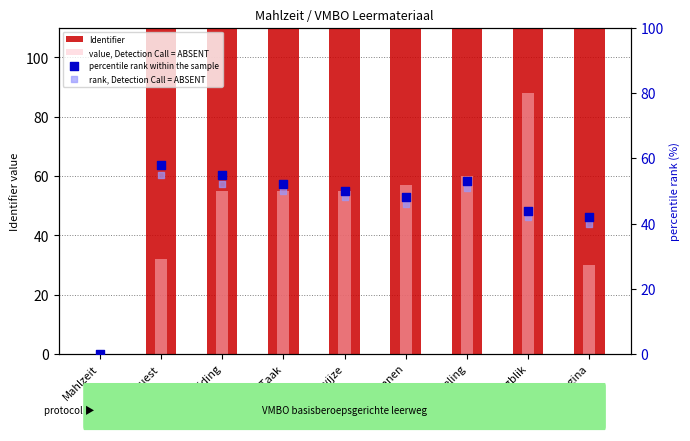

At how many categories does at least one series exceed 110401?

8